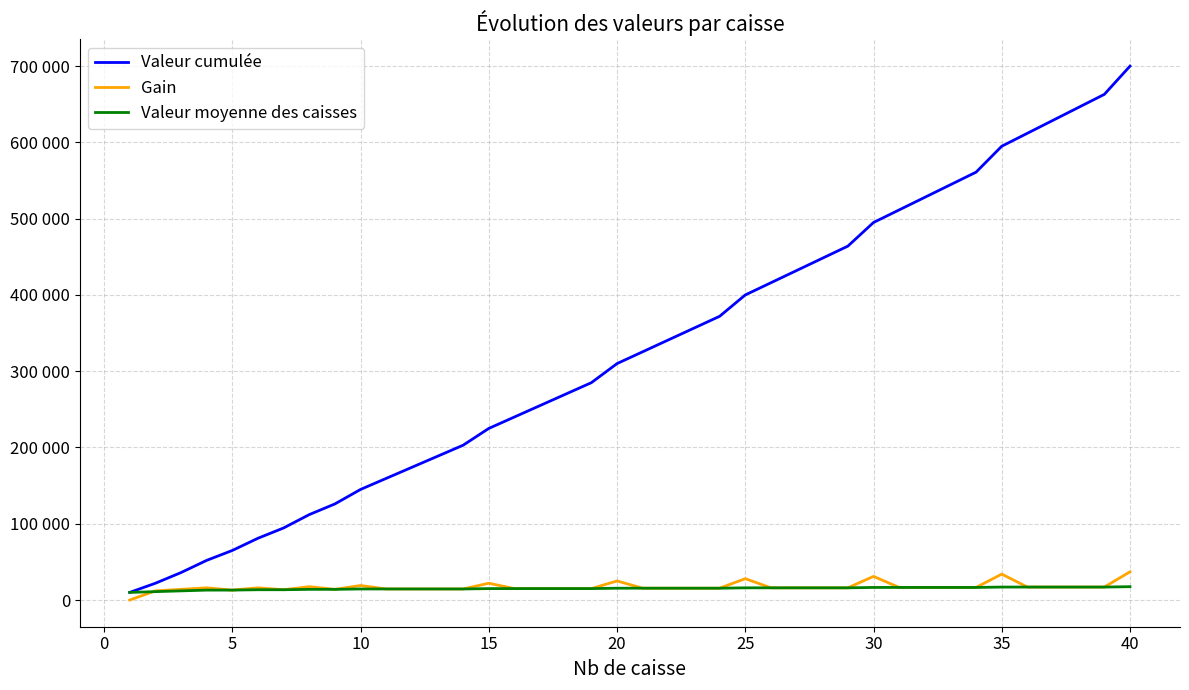

At which label does Valeur moyenne des caisses reach its peak?

40